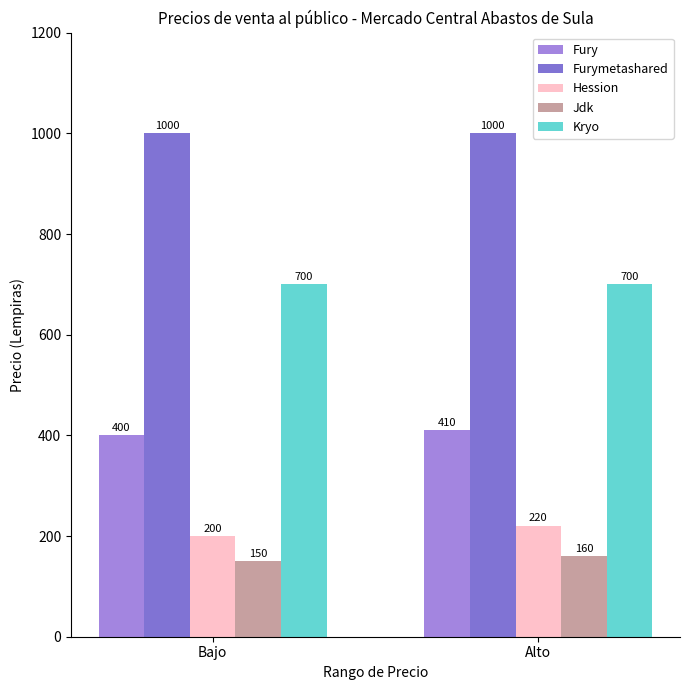

What is the total value across all series at Alto?

2490